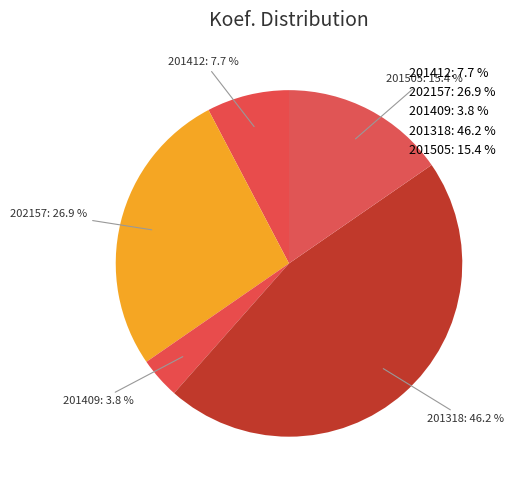

Count the number of slices in the pie.

5